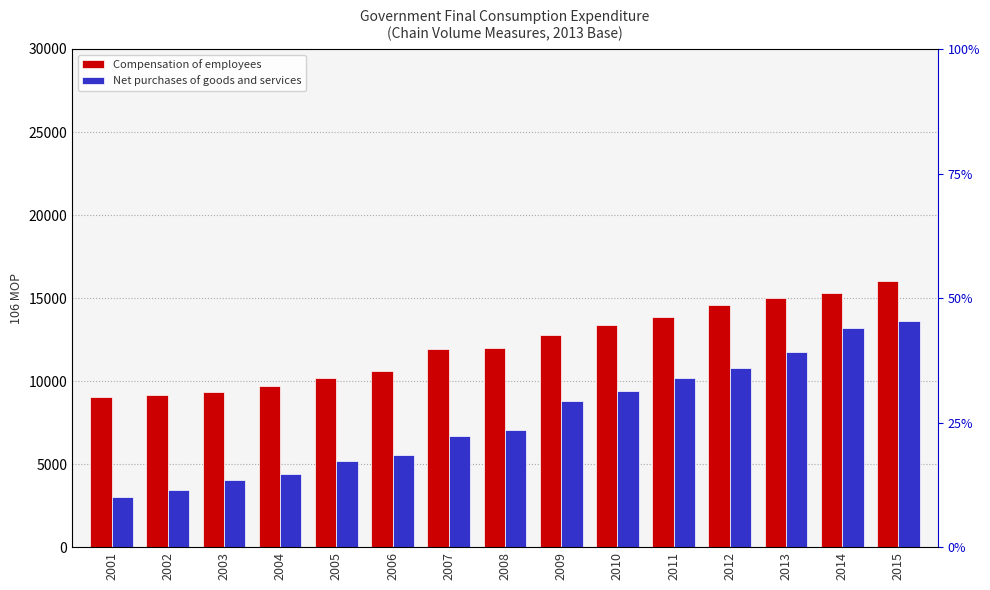

What is the sum of all Compensation of employees values?

182873